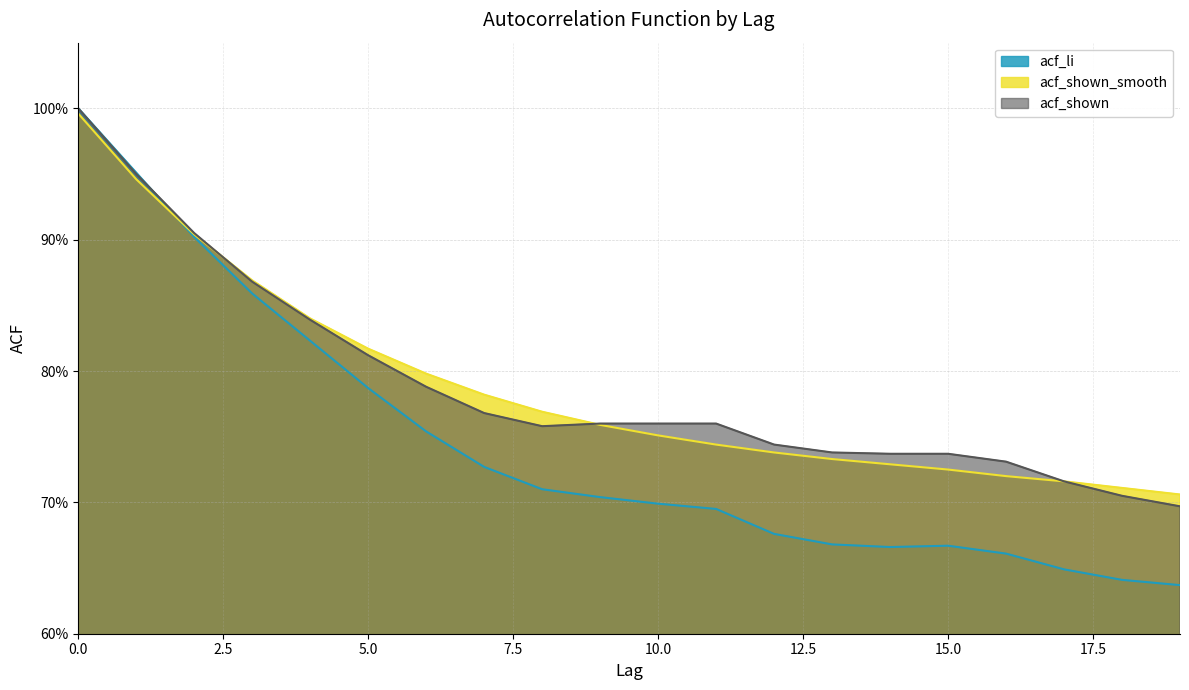

Reading left to right, list all the values displayed in this chart.

acf_li: 1.0	1.0	0.9	0.9	0.8	0.8	0.8	0.7	0.7	0.7	0.7	0.7	0.7	0.7	0.7	0.7	0.7	0.6	0.6	0.6
acf_shown_smooth: 1.0	0.9	0.9	0.9	0.8	0.8	0.8	0.8	0.8	0.8	0.8	0.7	0.7	0.7	0.7	0.7	0.7	0.7	0.7	0.7
acf_shown: 1.0	0.9	0.9	0.9	0.8	0.8	0.8	0.8	0.8	0.8	0.8	0.8	0.7	0.7	0.7	0.7	0.7	0.7	0.7	0.7